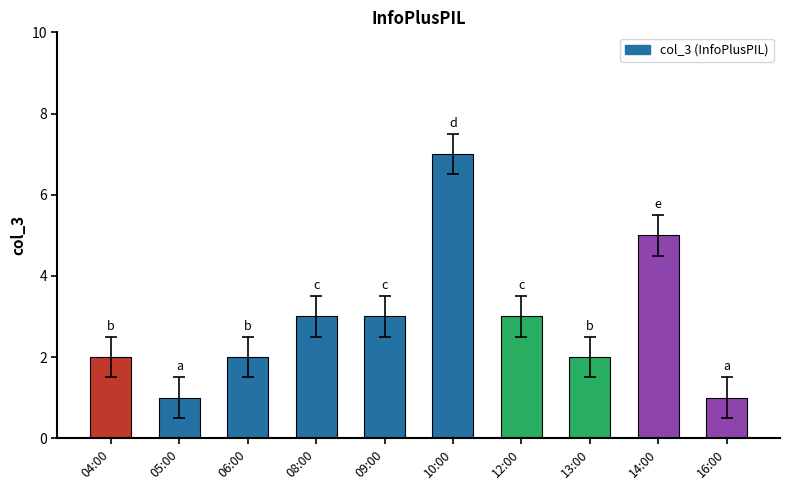

Does the chart contain any negative values?

No